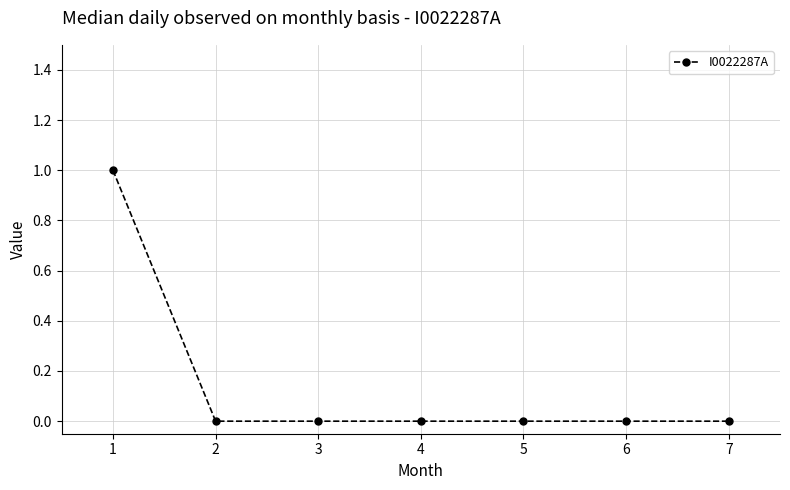

The value at 6 is 0. True or false?

True